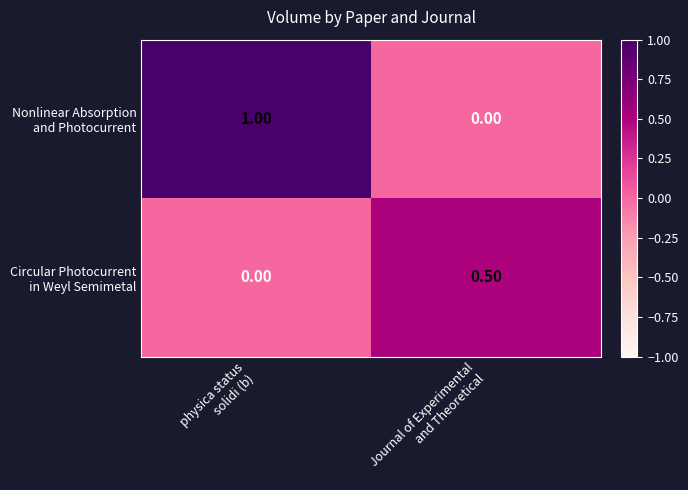

Between physica status
solidi (b) and Journal of Experimental
and Theoretical, which is larger?

physica status
solidi (b)